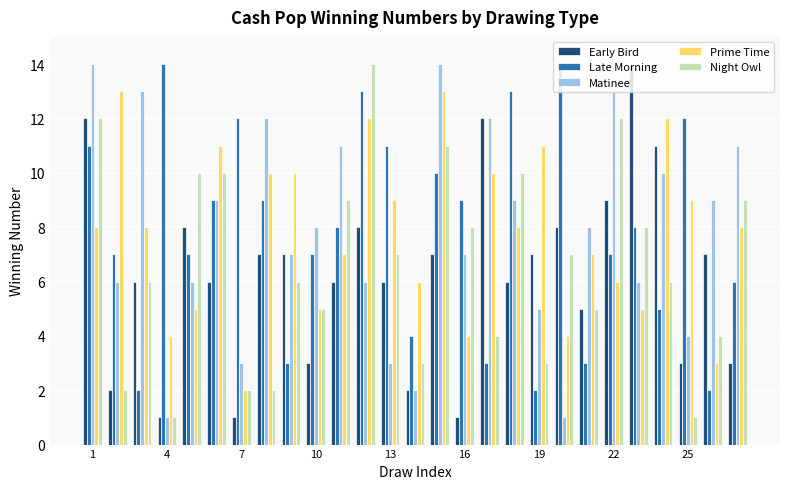

What is the maximum value shown in the chart?

14